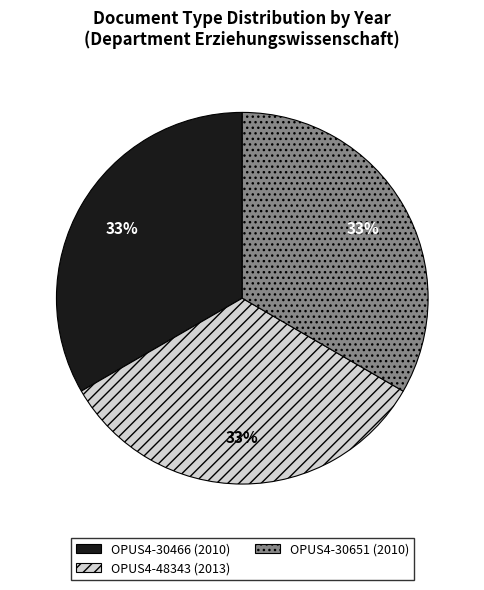

Is it true that OPUS4-48343 (2013) is 19% of the pie?

False